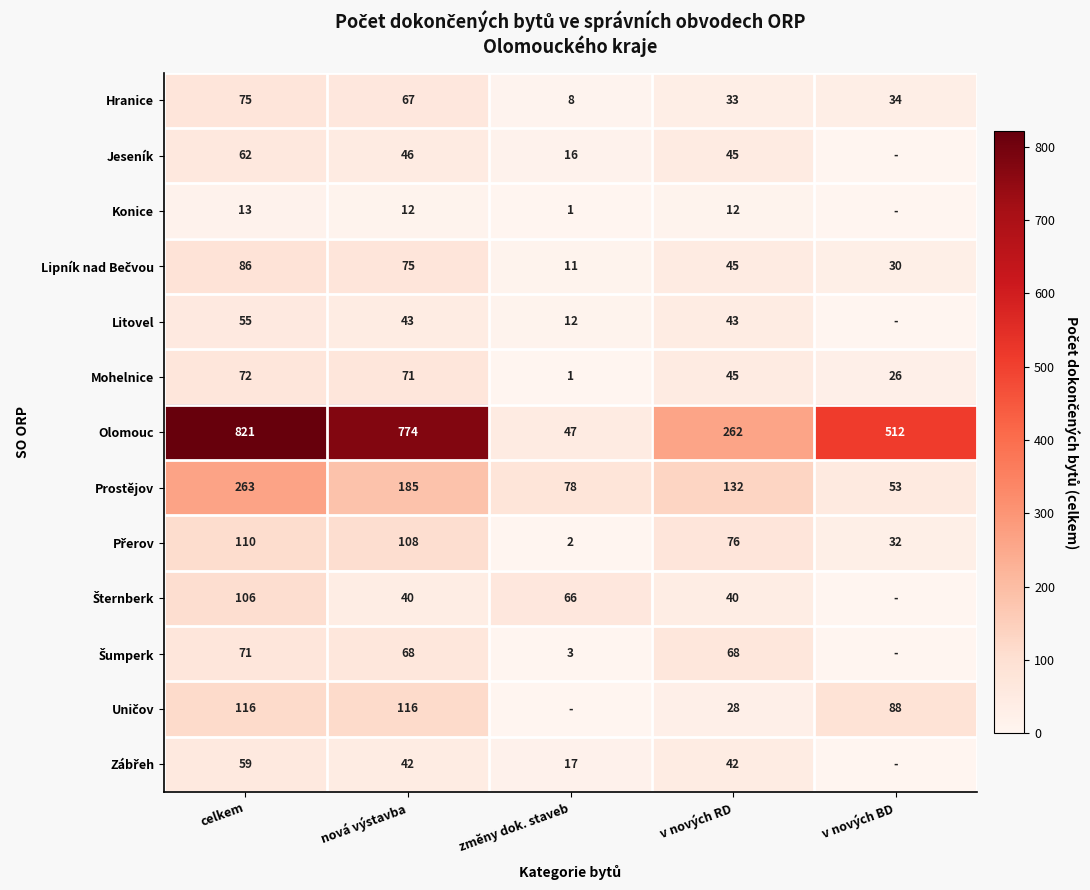

Count the number of data series in this chart.

13